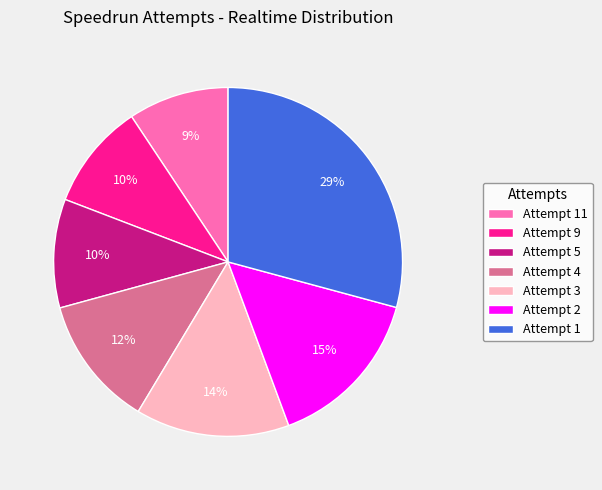

Combined, do Attempt 1 and Attempt 9 account for over 50%?

No